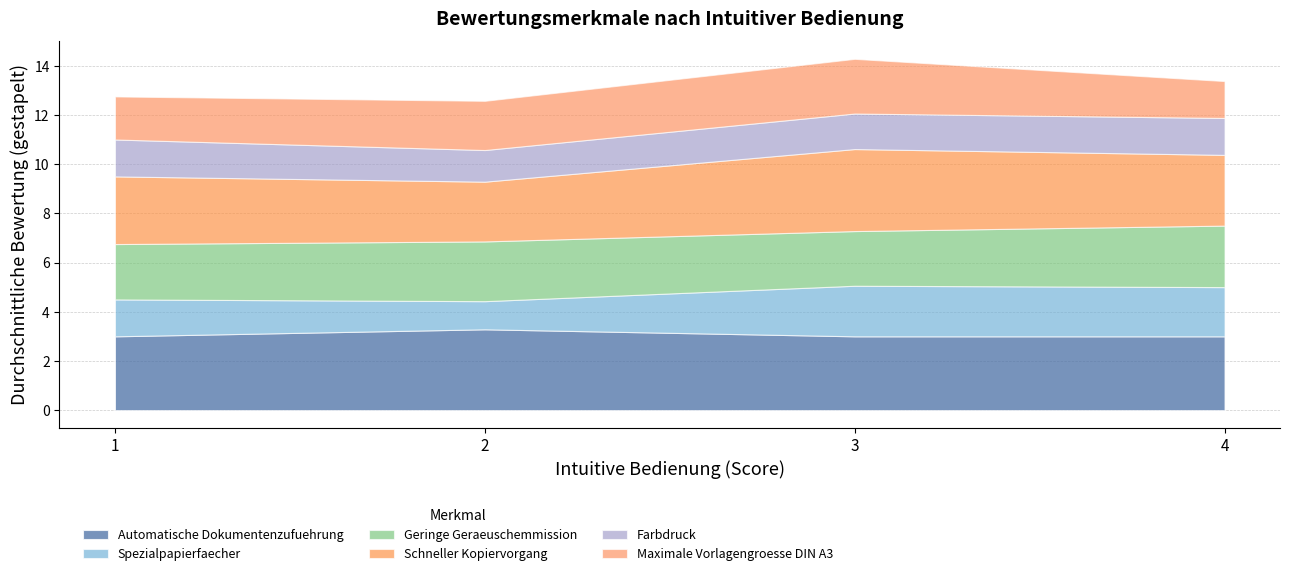

True or false: Automatische Dokumentenzufuehrung and Spezialpapierfaecher cross at least once.

False